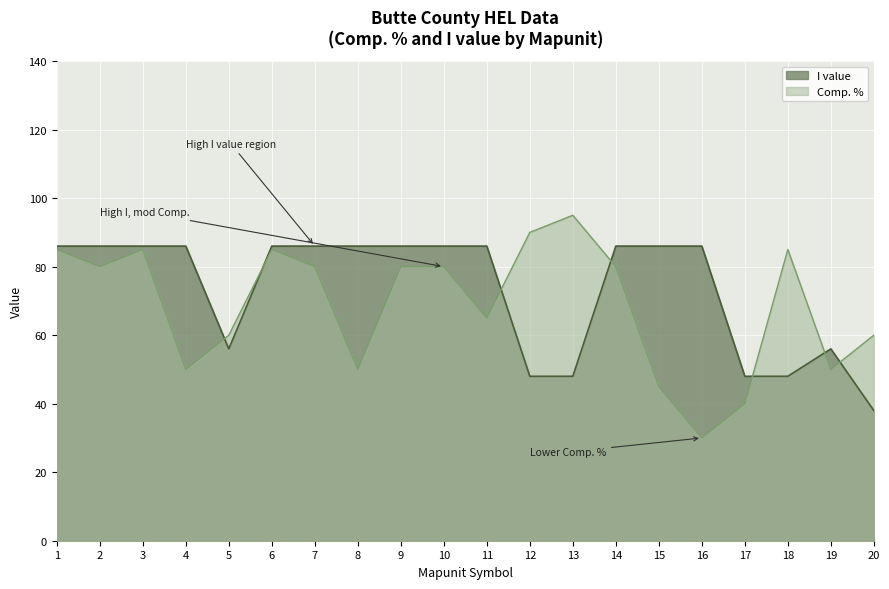

At which label does Comp. % reach its minimum?

16